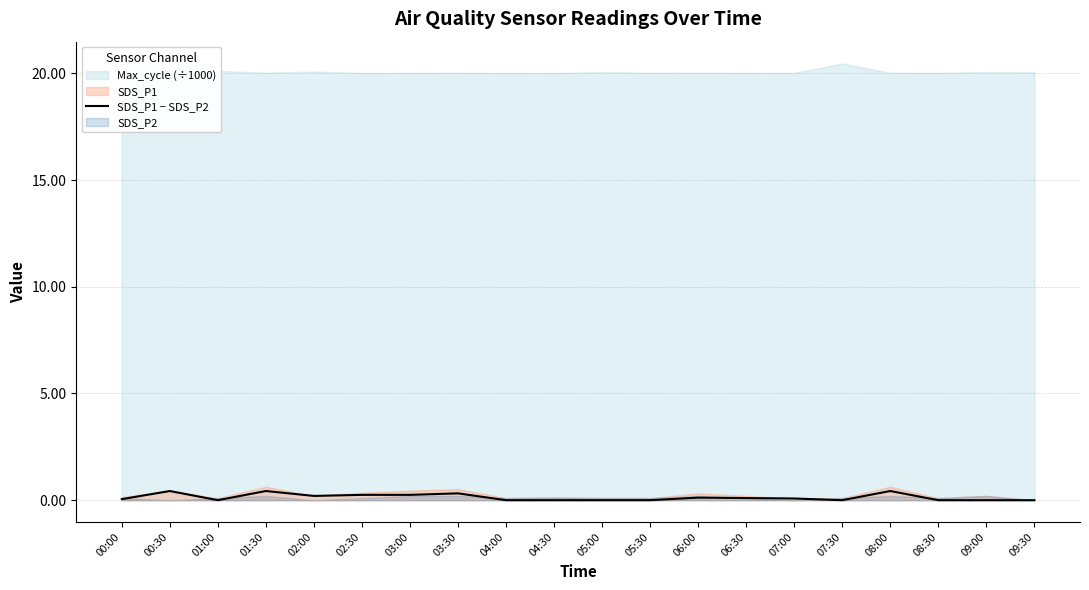

What is the difference between the maximum and second lowest values?

0.4